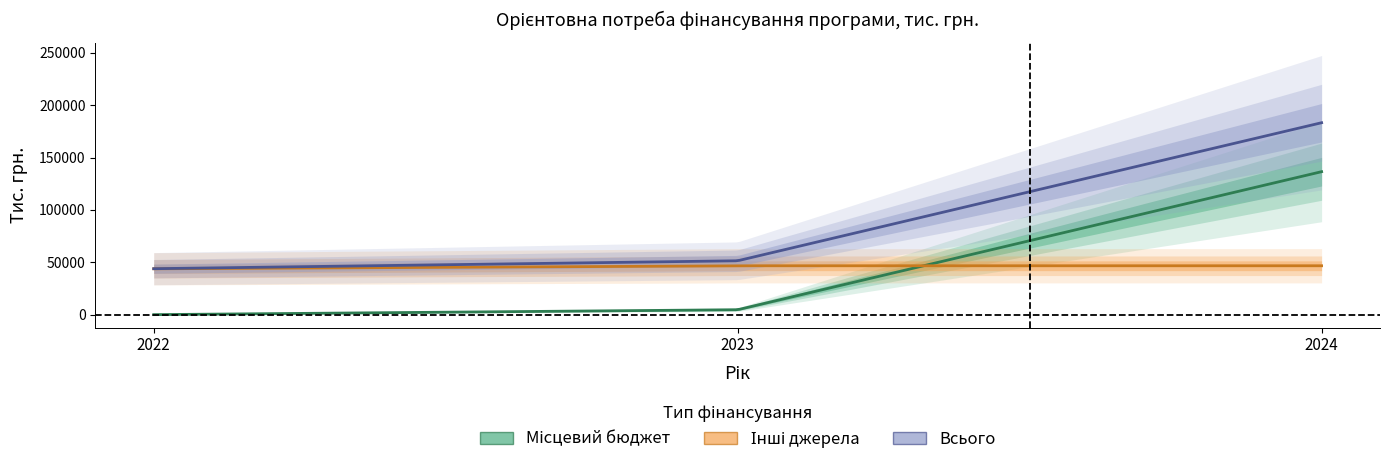

Which series has the widest spread of values?

Всього